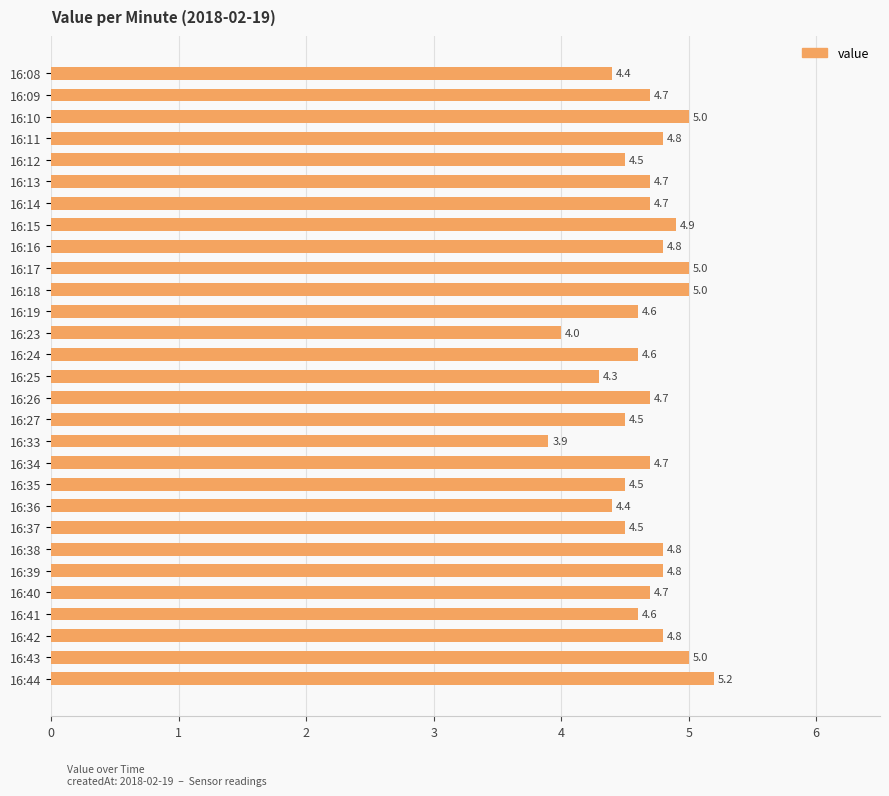

What is the average value?

4.7